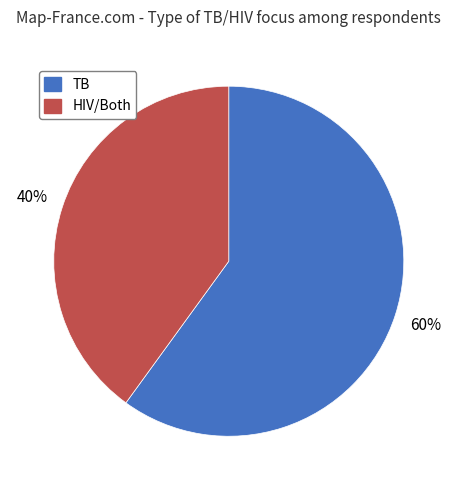

Which slice represents more than half of the pie?

TB